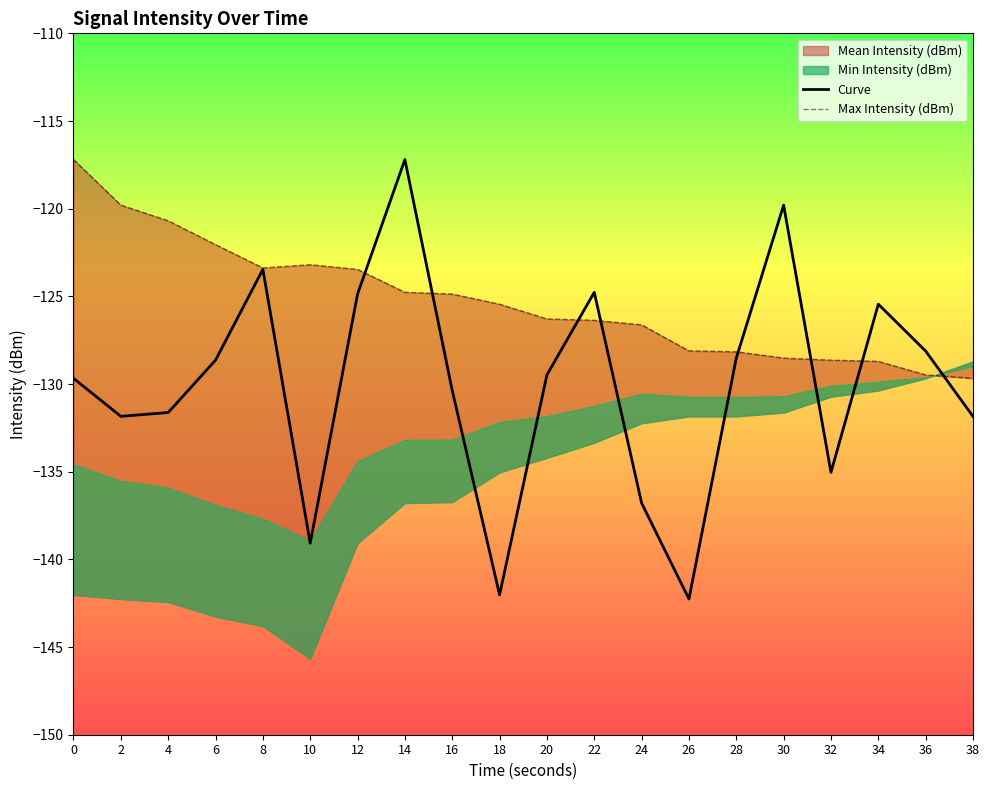

What is the value of the Curve point at the 3rd from the left?

-131.6